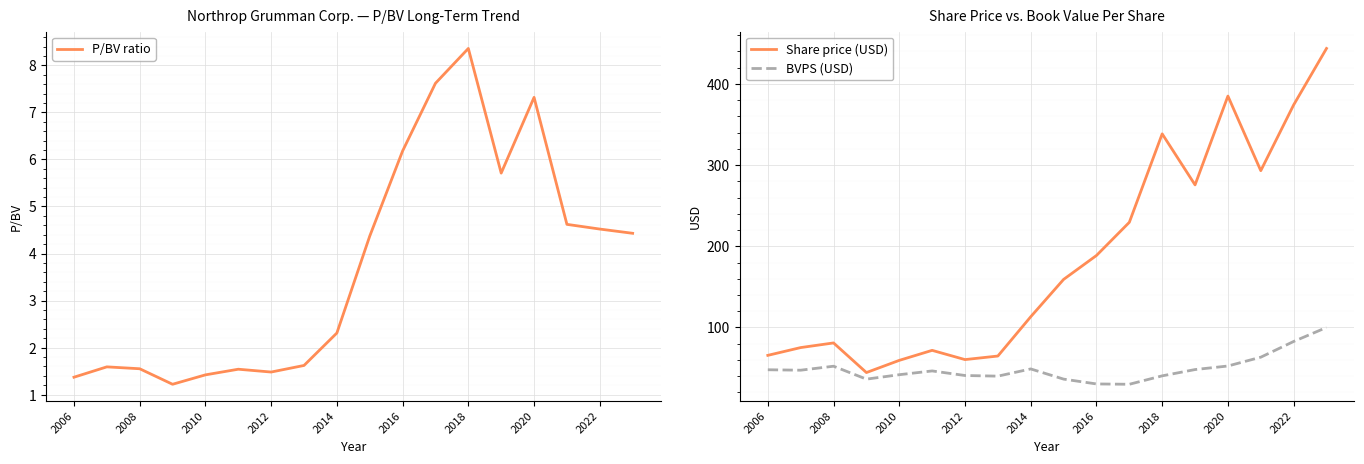

Does the chart display data point markers on the line(s)?

No